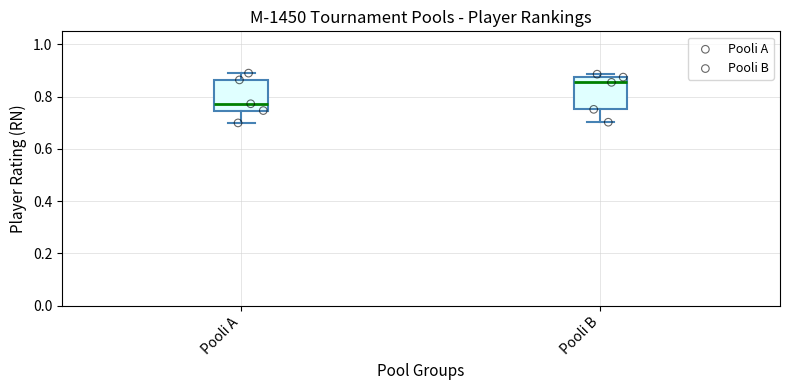

Reading left to right, transcribe this box plot: for each box, give where its median line is, the range the box spans, and where its two whiskers end, as read against the y-axis. The values are not printed on the chart, so give them approximately, as read against the axis.

Pooli A: median 0.78, box 0.74 to 0.86, whiskers 0.70 to 0.90
Pooli B: median 0.86, box 0.76 to 0.88, whiskers 0.70 to 0.88 (just above the box's upper edge)